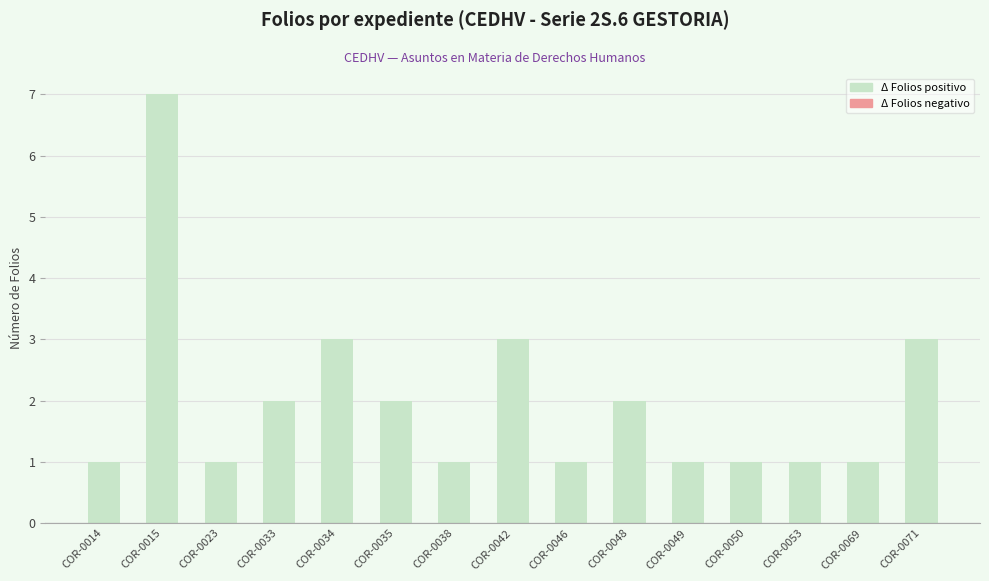

The value at COR-0023 is 1. True or false?

True